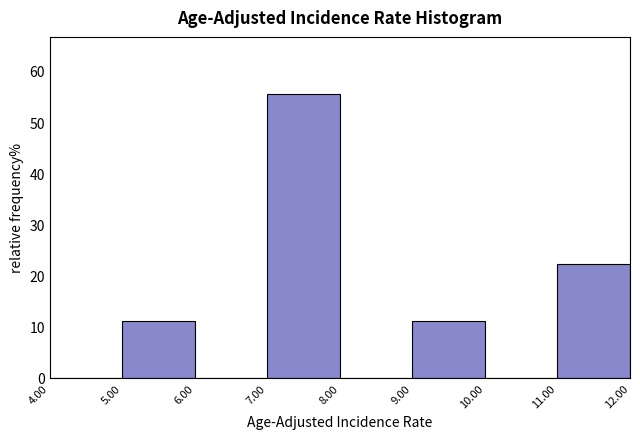

How tall is the bar that spans 9.00 to 10.00 on the x-axis? The values are not printed on the chart, so give them approximately, as read against the axis.

11